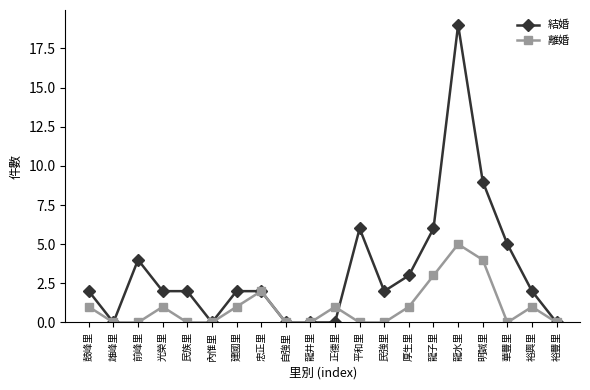

Which series has the largest total across all categories?

結婚